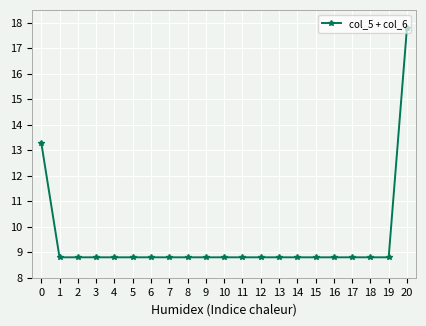

What is the value of the 3rd point from the left?

8.8